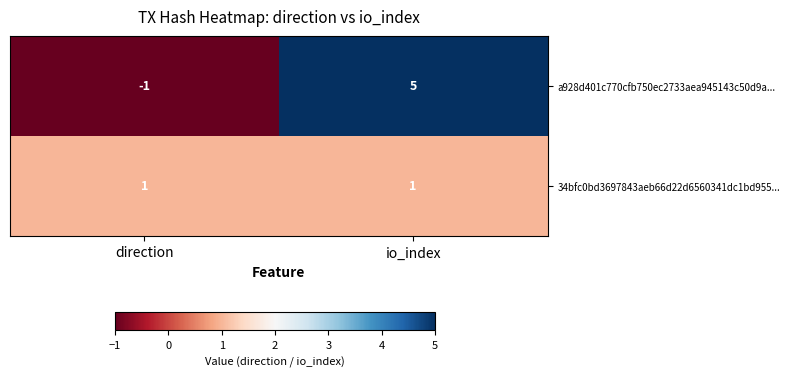

Where is a928d401c770cfb750ec2733aea945143c50d9a... nearest to the value 2?

direction